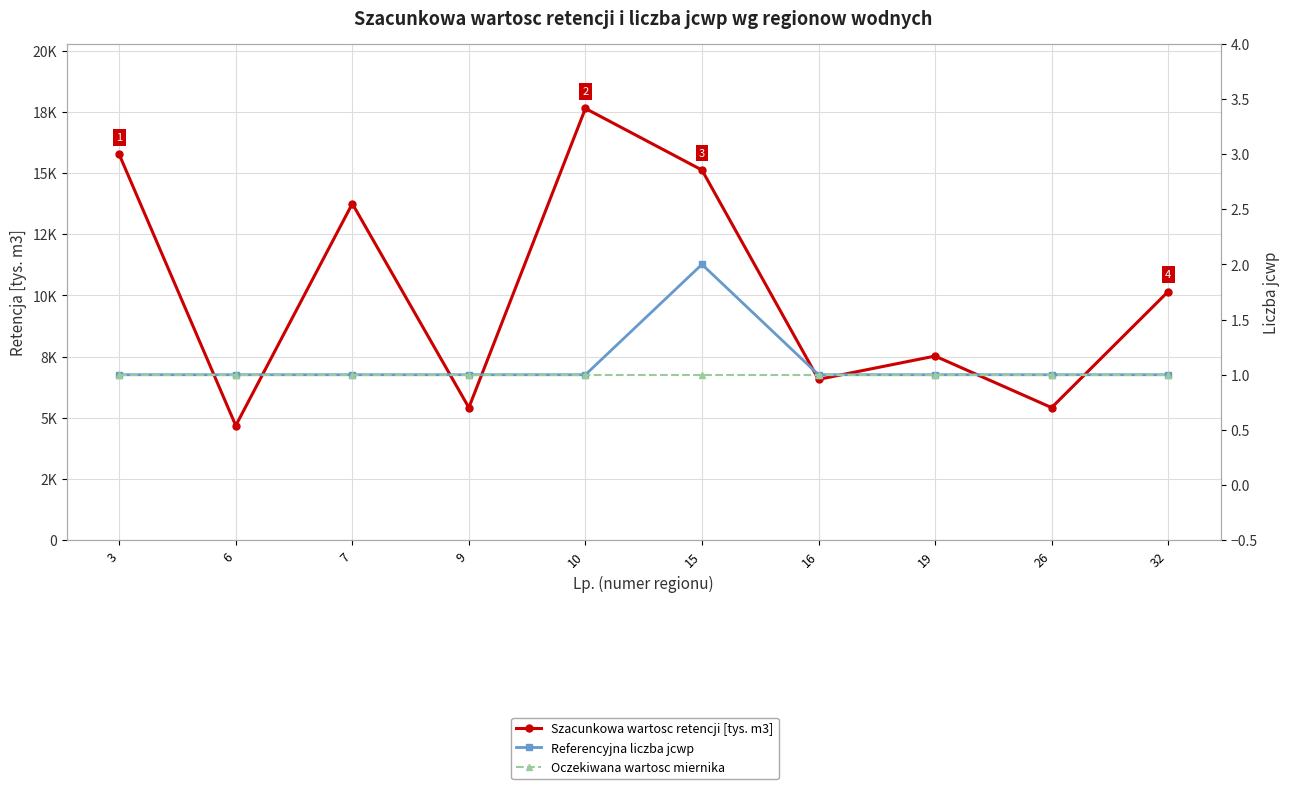

What is the maximum value for Szacunkowa wartosc retencji [tys. m3]?

17634.5